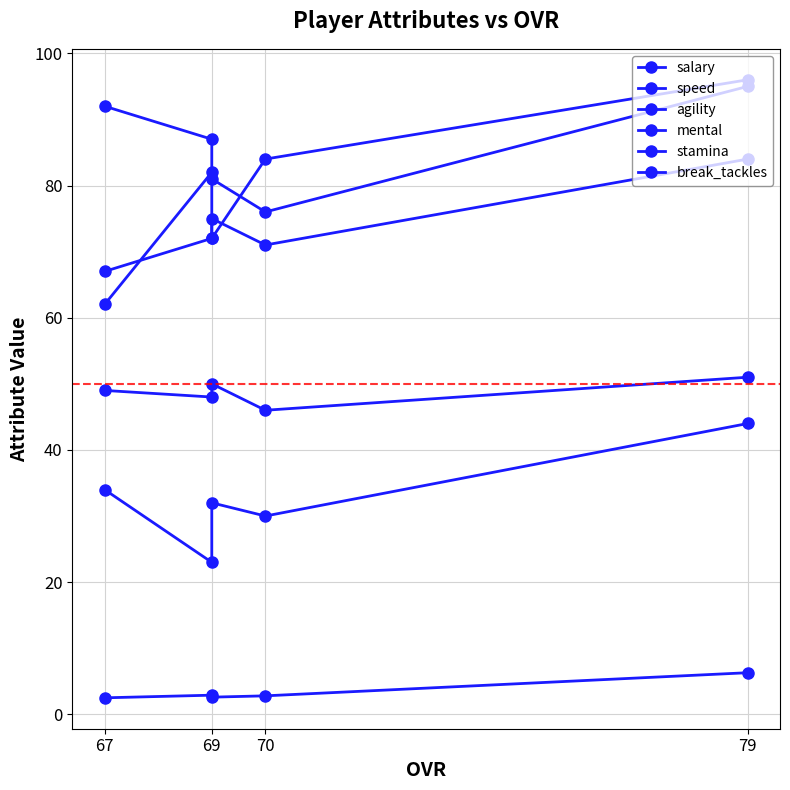

Which series has the largest total across all categories?

mental